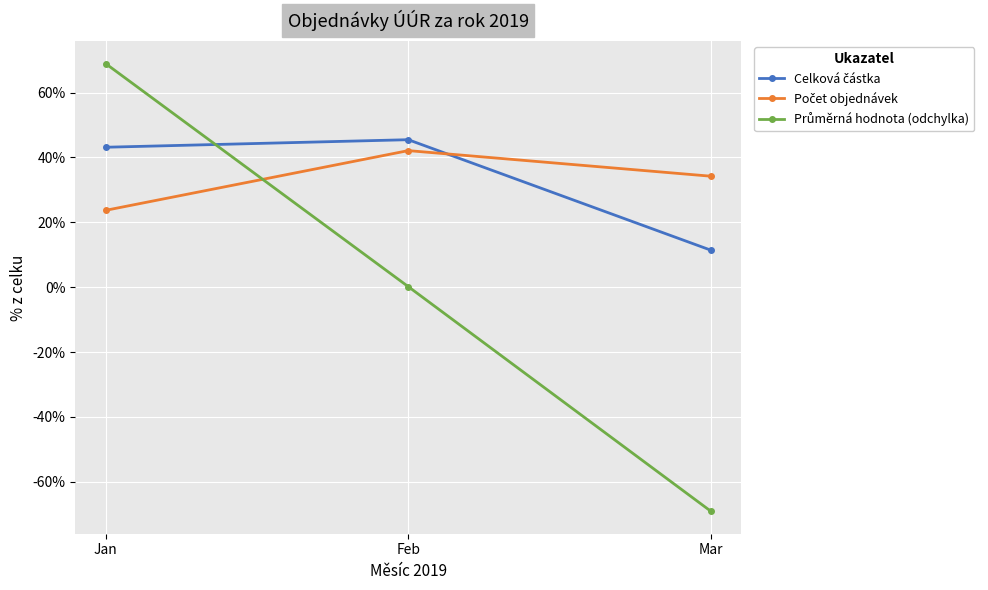

What is the smallest value displayed?

-69.1